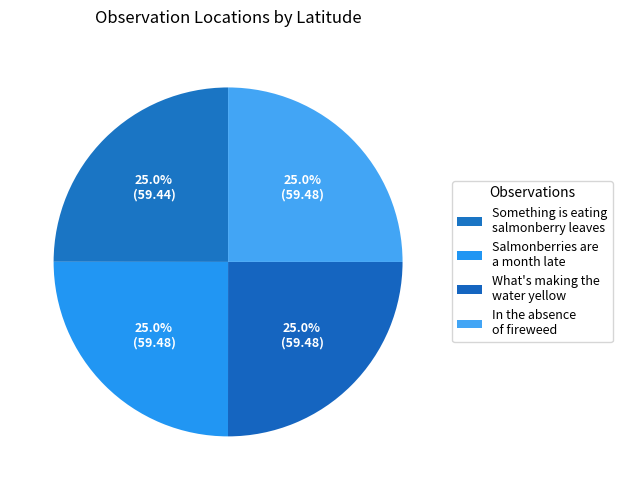

To the nearest percent, what portion does Salmonberries are a month late represent?

25%